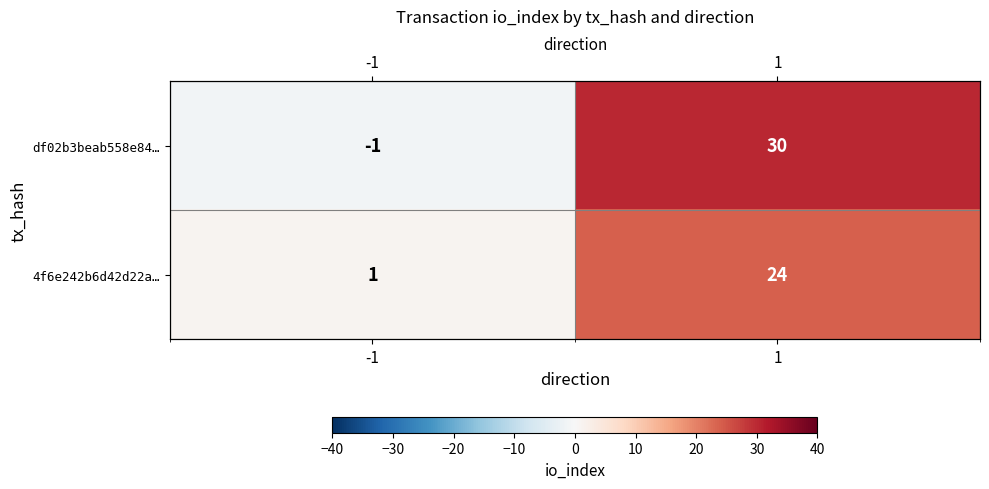

The value of df02b3beab558e84… at -1 is -1. True or false?

True